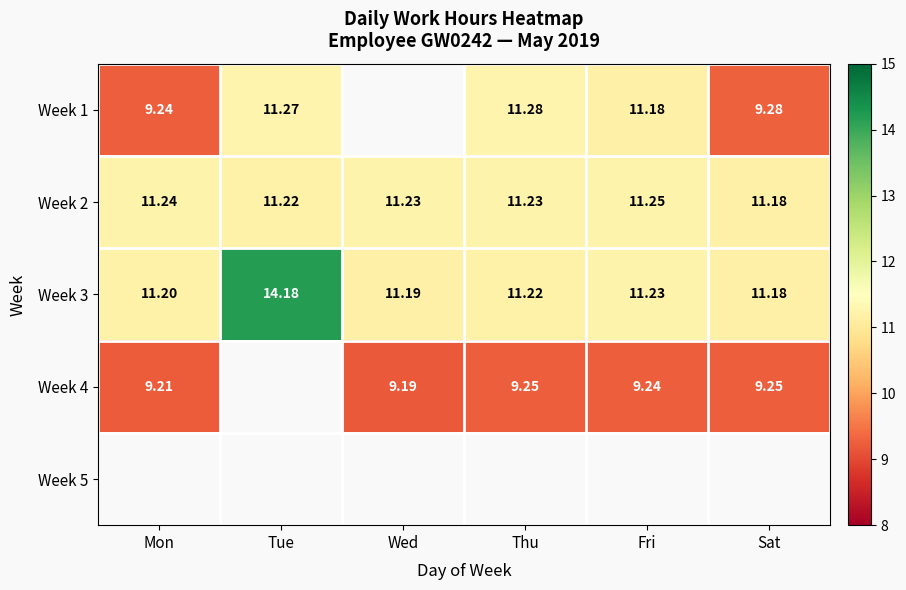

Is the value of Week 3 at Mon greater than the value of Week 1 at Tue?

No